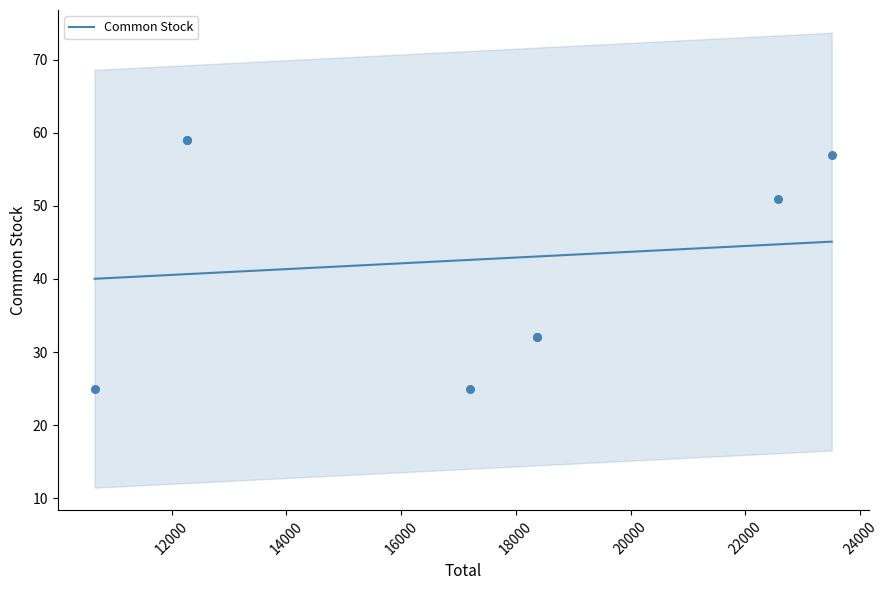

What is the change in value from 14000 to 22000?

+4.1